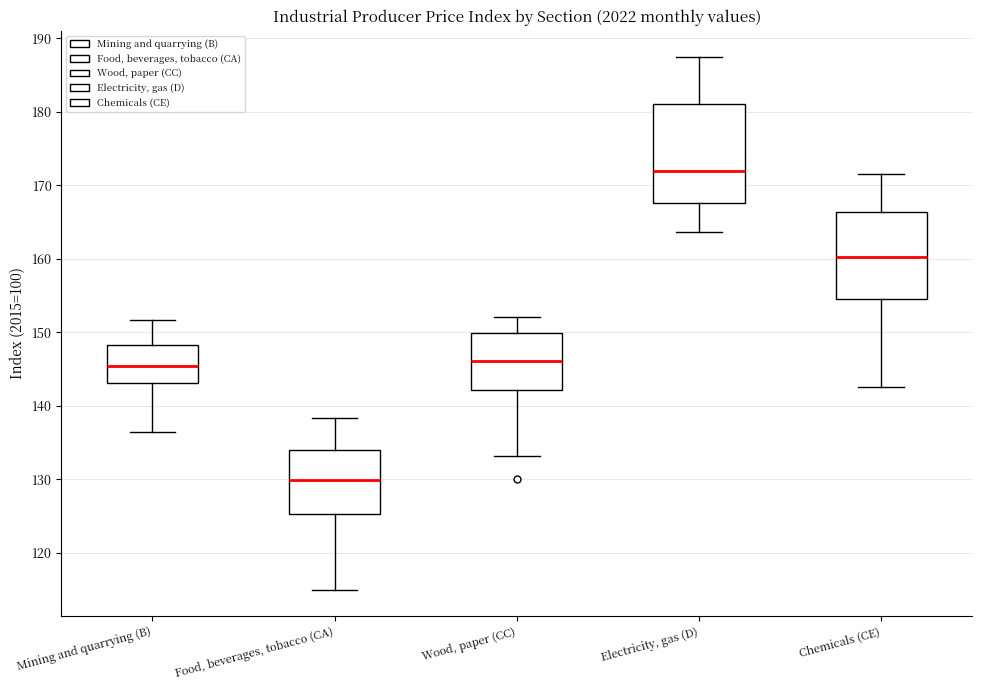

Which box is the tallest, from its lower edge to its upper edge?

Electricity, gas (D)